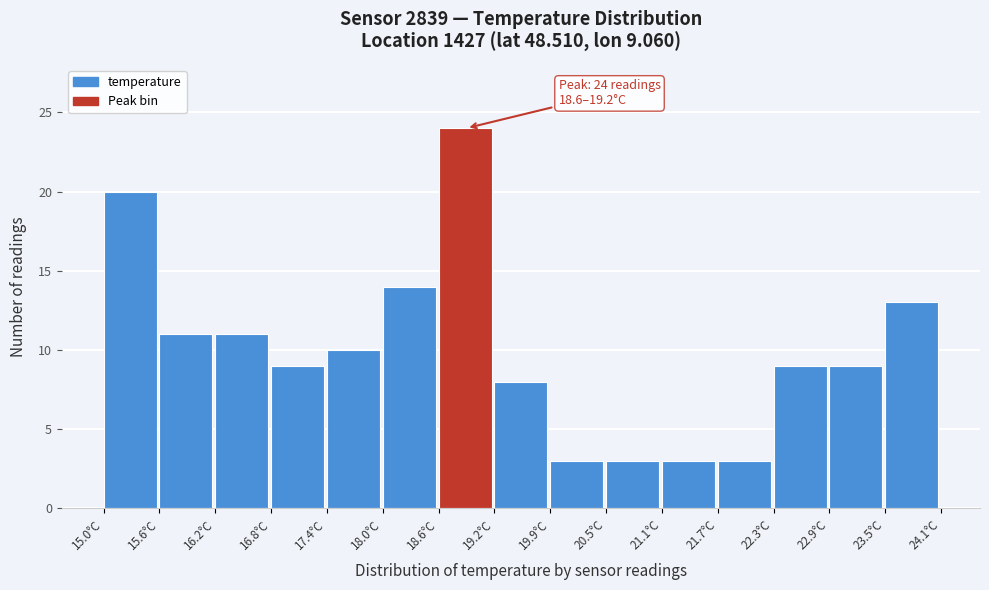

Which range on the x-axis has the tallest bar?

18.6 to 19.2